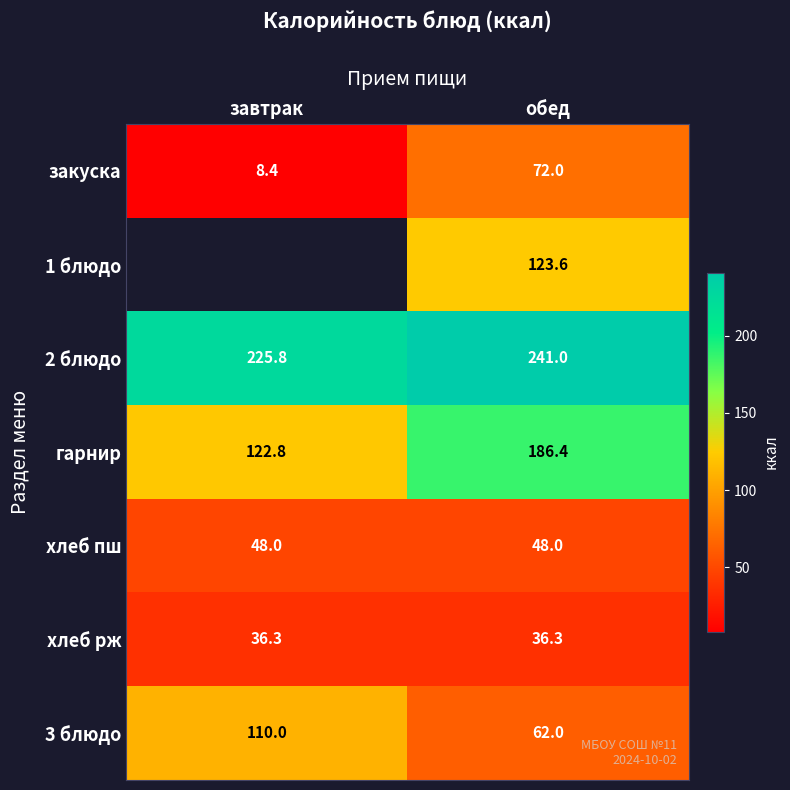

How many categories are shown in the chart?

2